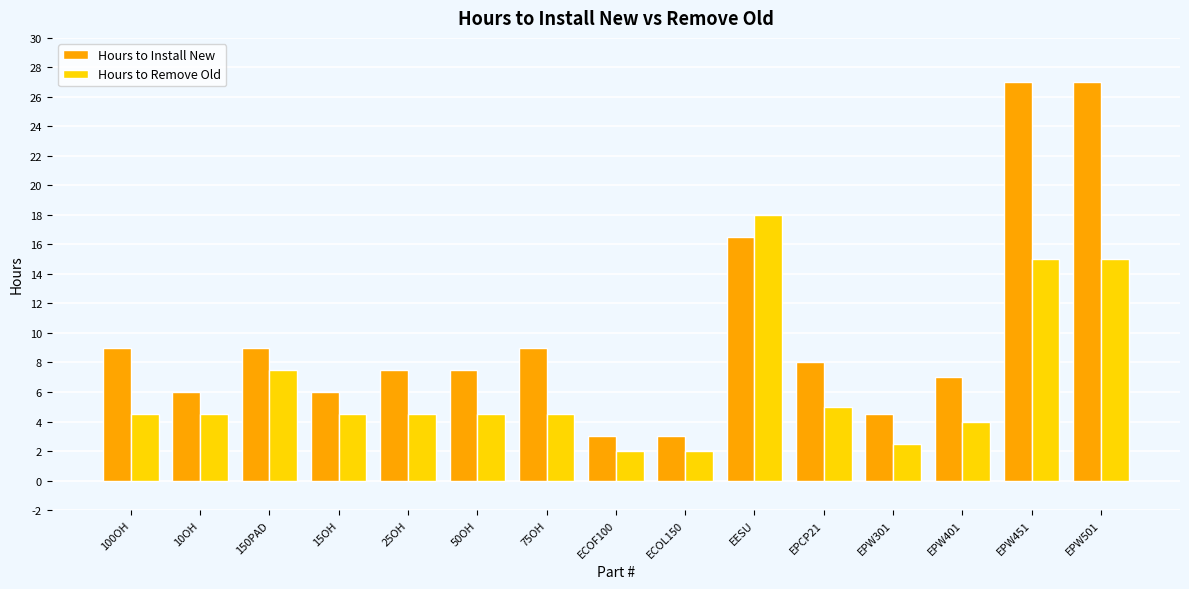

The Hours to Remove Old series shows 7.5 at 50OH. True or false?

False